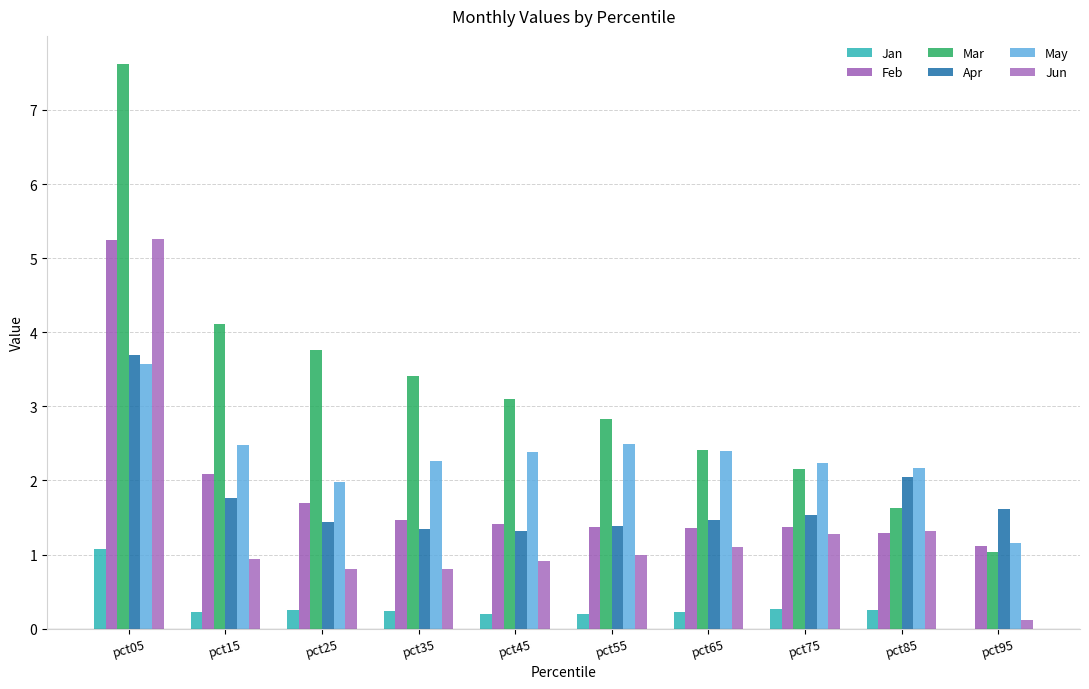

How many groups of bars are there?

10